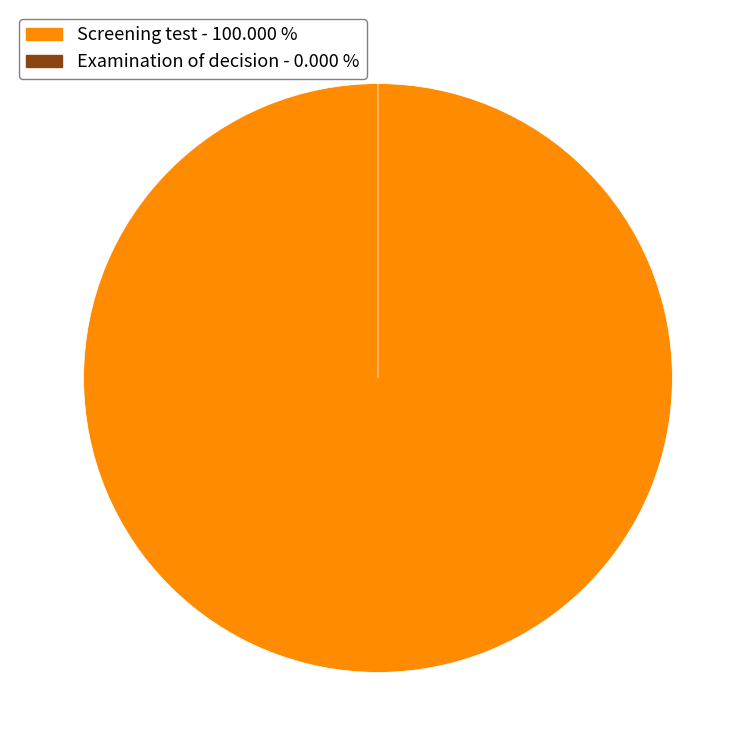

What is the majority slice?

Screening test